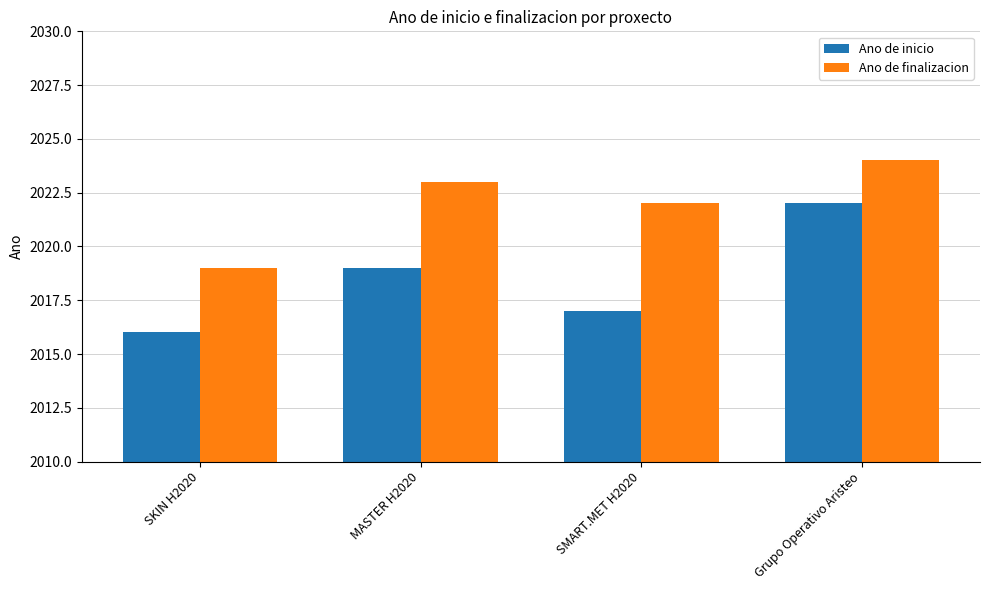

What is the minimum value for Ano de finalizacion?

2019